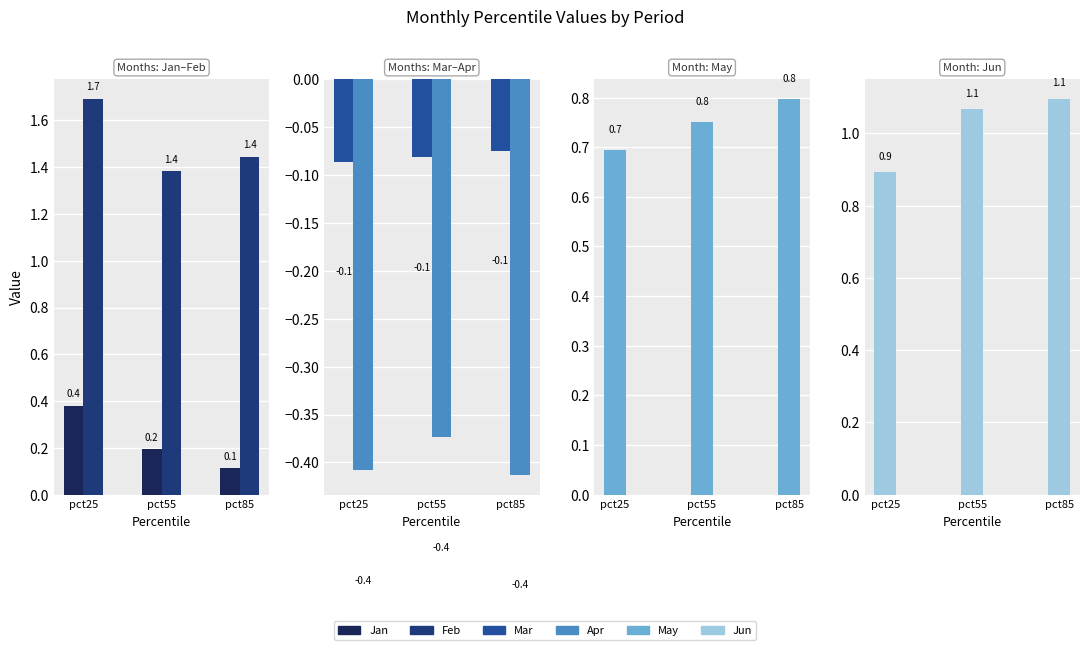

What is the sum of the Mar values at pct55 and pct25?

-0.2